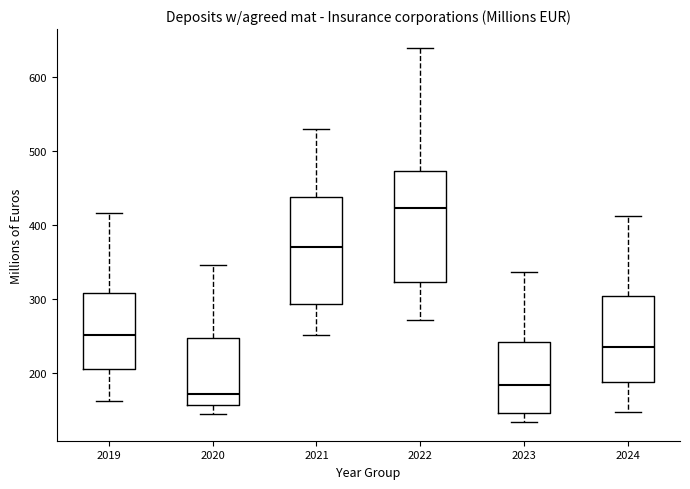

Reading left to right, transcribe this box plot: for each box, give where its median line is, the range the box spans, and where its two whiskers end, as read against the y-axis. The values are not printed on the chart, so give them approximately, as read against the axis.

2019: median 250, box 200 to 310, whiskers 160 to 420
2020: median 170, box 160 to 250, whiskers 140 to 350
2021: median 370, box 290 to 440, whiskers 250 to 530
2022: median 420, box 320 to 470, whiskers 270 to 640
2023: median 180, box 150 to 240, whiskers 130 to 340
2024: median 240, box 190 to 300, whiskers 150 to 410